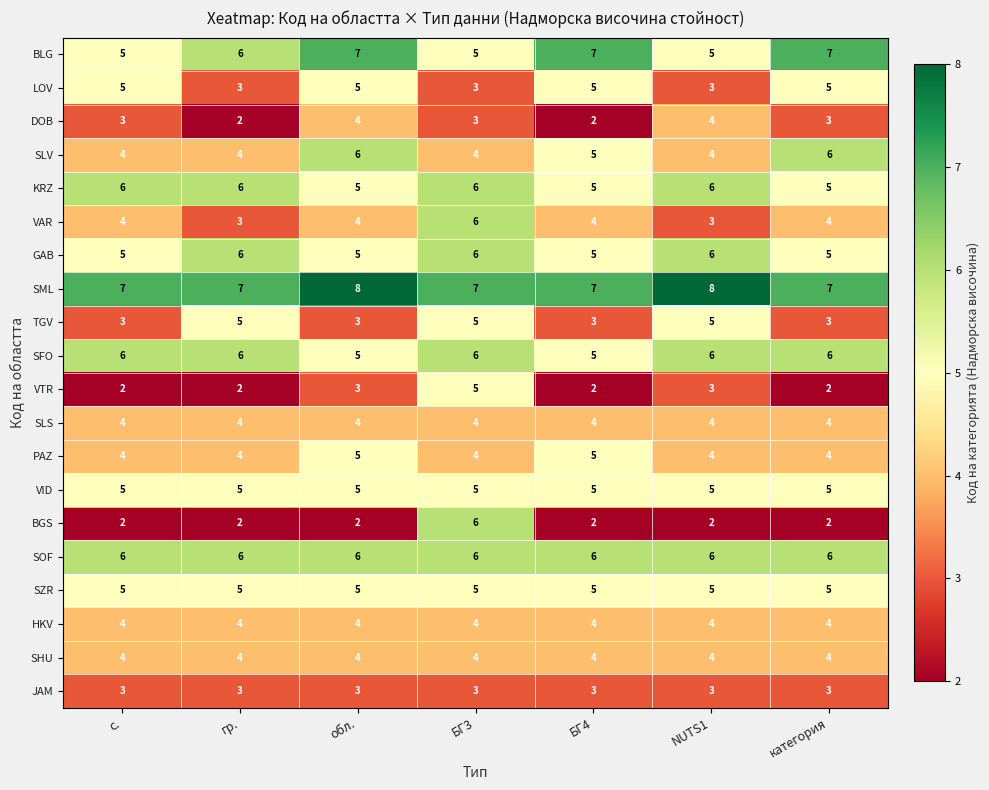

What is the total value across all series at категория?

90